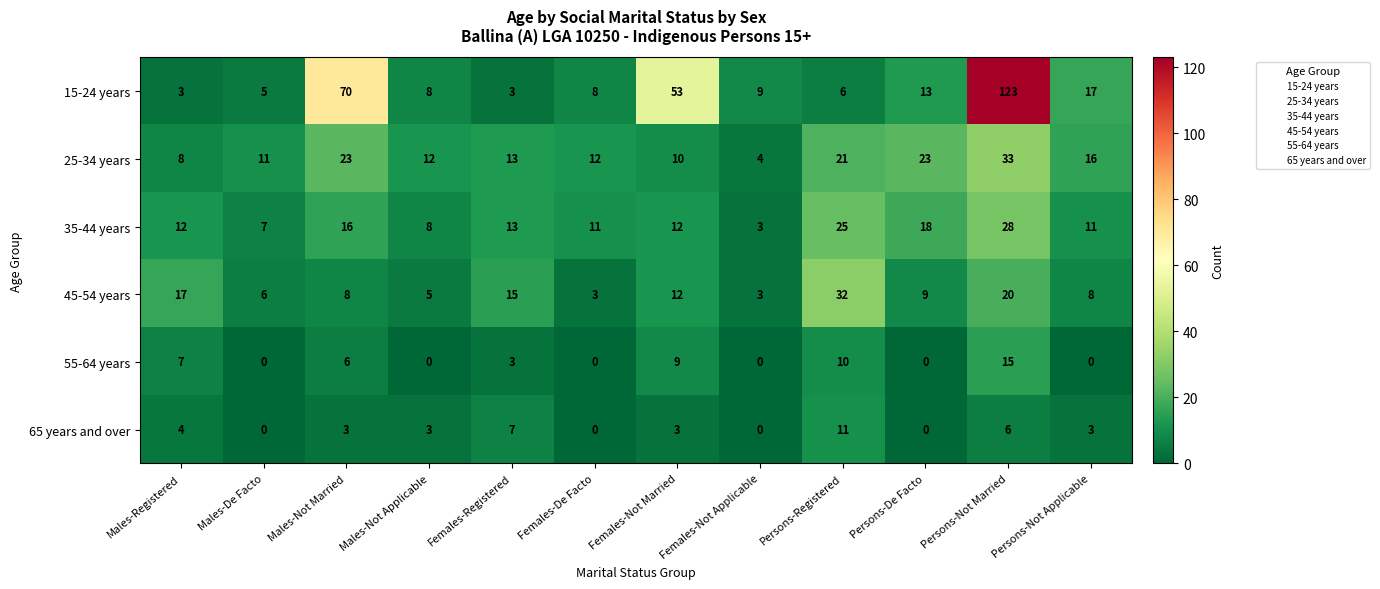

Is it true that 15-24 years equals 11 at Males-Not Applicable?

False